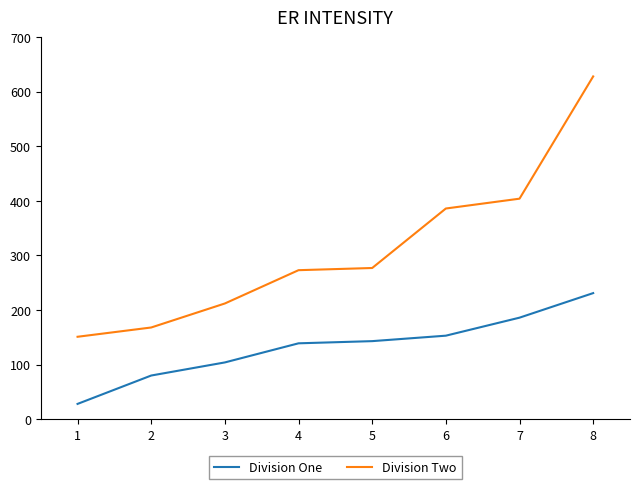

Reading left to right, list all the values displayed in this chart.

Division One: 1=28	2=80	3=104	4=139	5=143	6=153	7=186	8=231
Division Two: 1=151	2=168	3=212	4=273	5=277	6=386	7=404	8=628